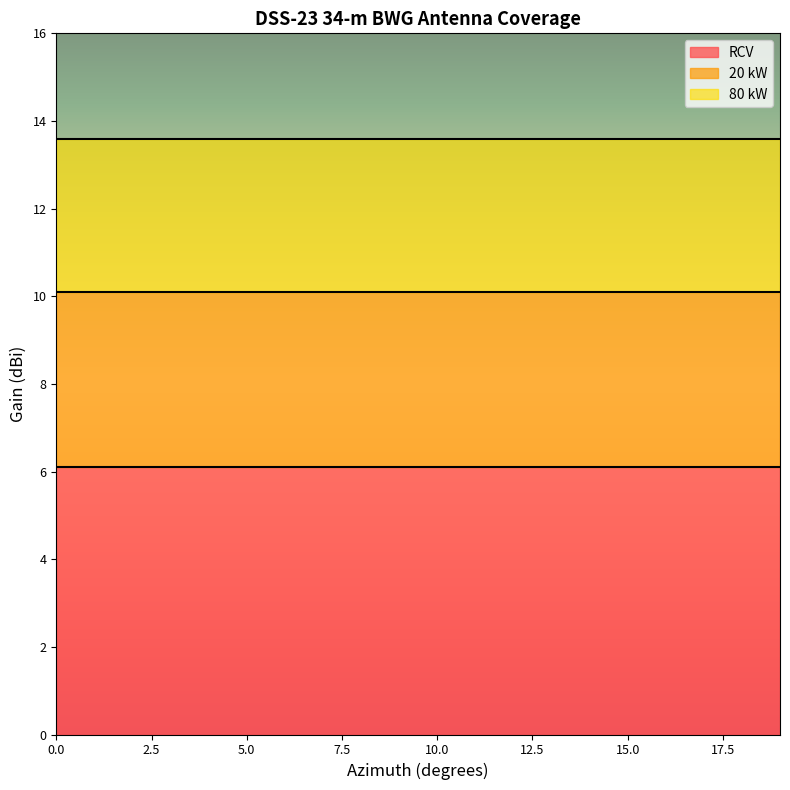

True or false: RCV has more than 2 interior local peaks.

False